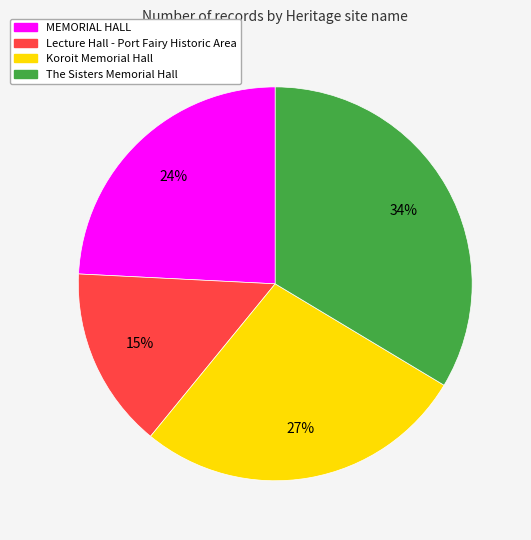

To the nearest percent, what is the combined percentage of Koroit Memorial Hall and Lecture Hall - Port Fairy Historic Area?

42%